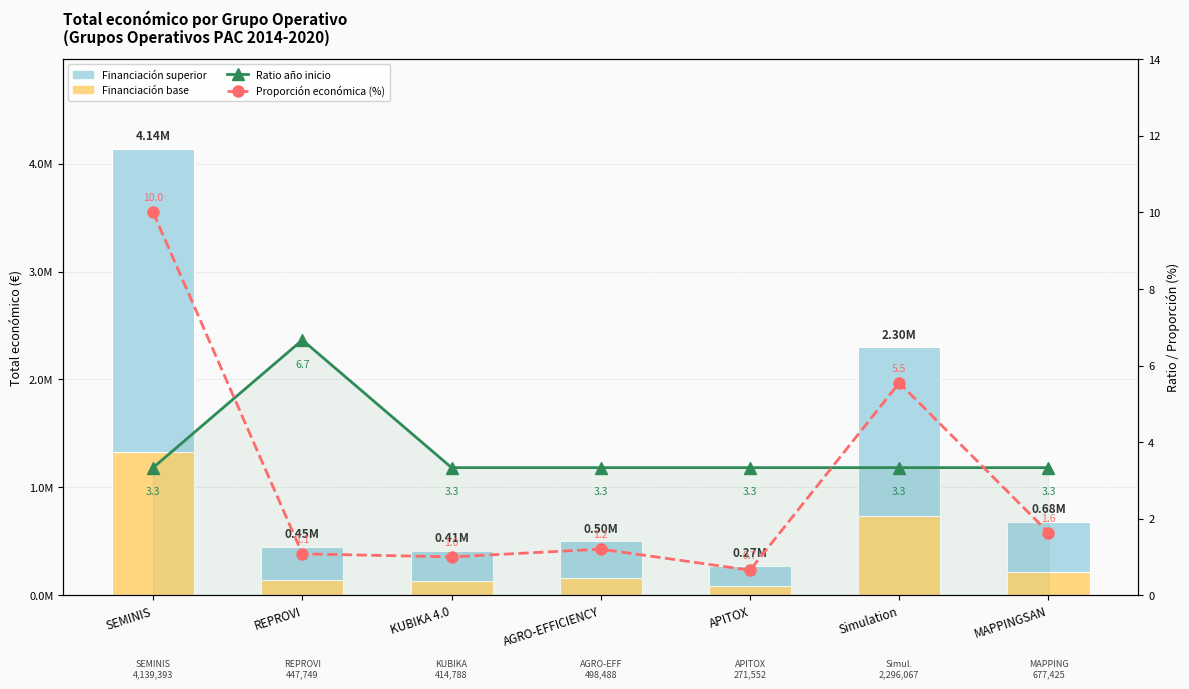

How many values in the Proporción económica (%) series are below 1?

1